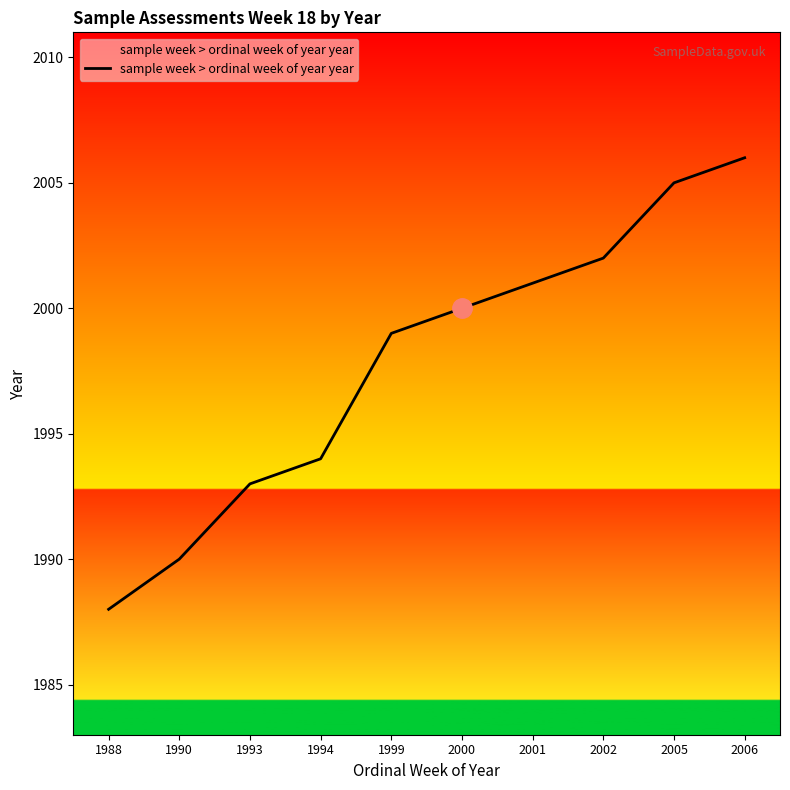

Reading right to left, transcribe all the data shown in this chart.

2006=2006	2005=2005	2002=2002	2001=2001	2000=2000	1999=1999	1994=1994	1993=1993	1990=1990	1988=1988